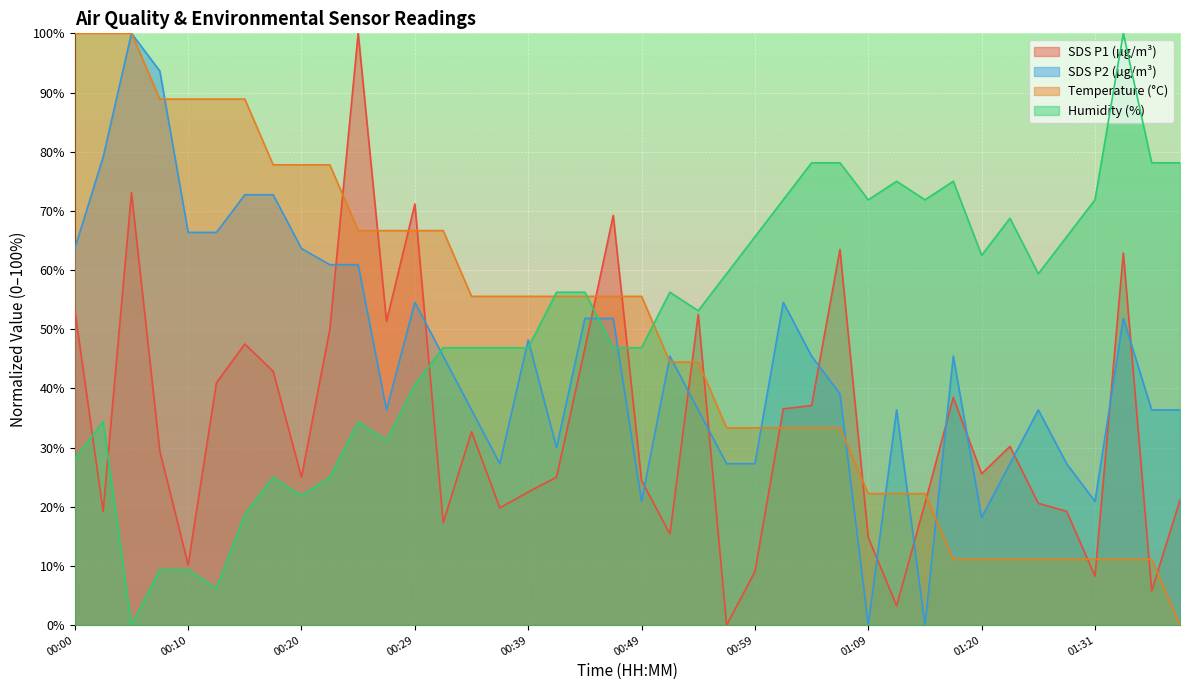

Where does the Humidity series first go above 56?

00:42